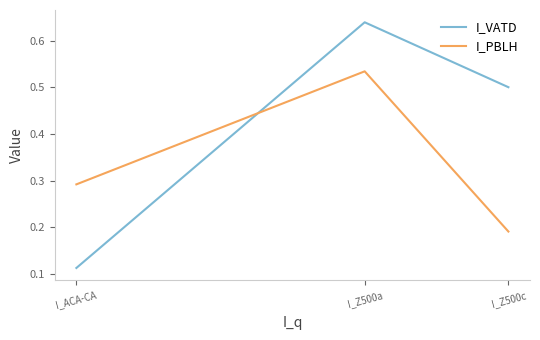

True or false: I_PBLH has a value of 0.5 at I_Z500a.

True